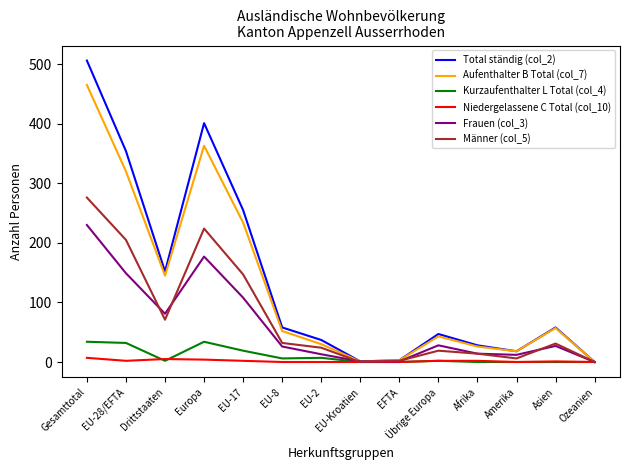

Is it true that Kurzaufenthalter L Total (col_4) equals 22 at Asien?

False